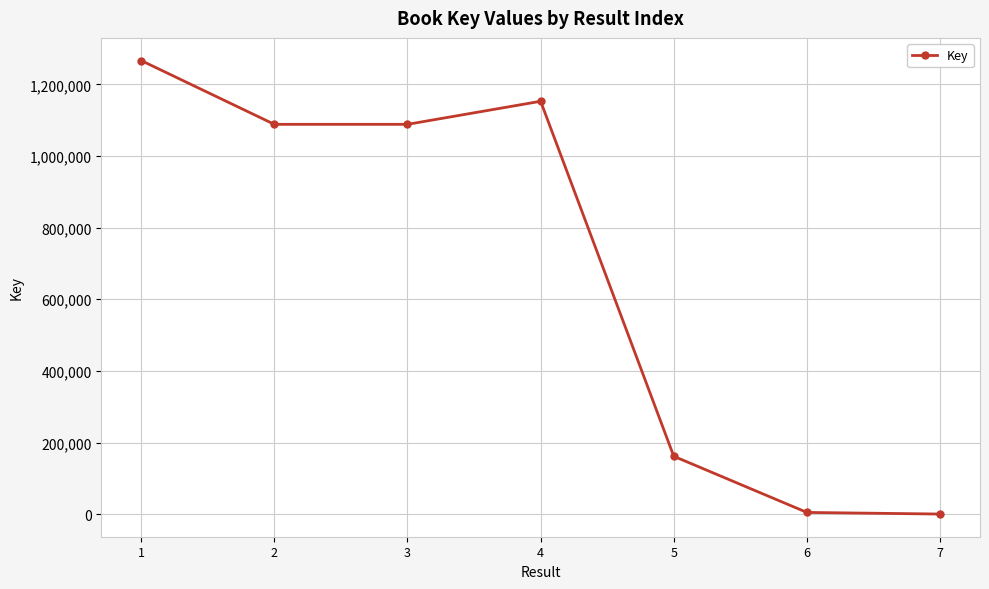

What is the maximum value shown in the chart?

1266724